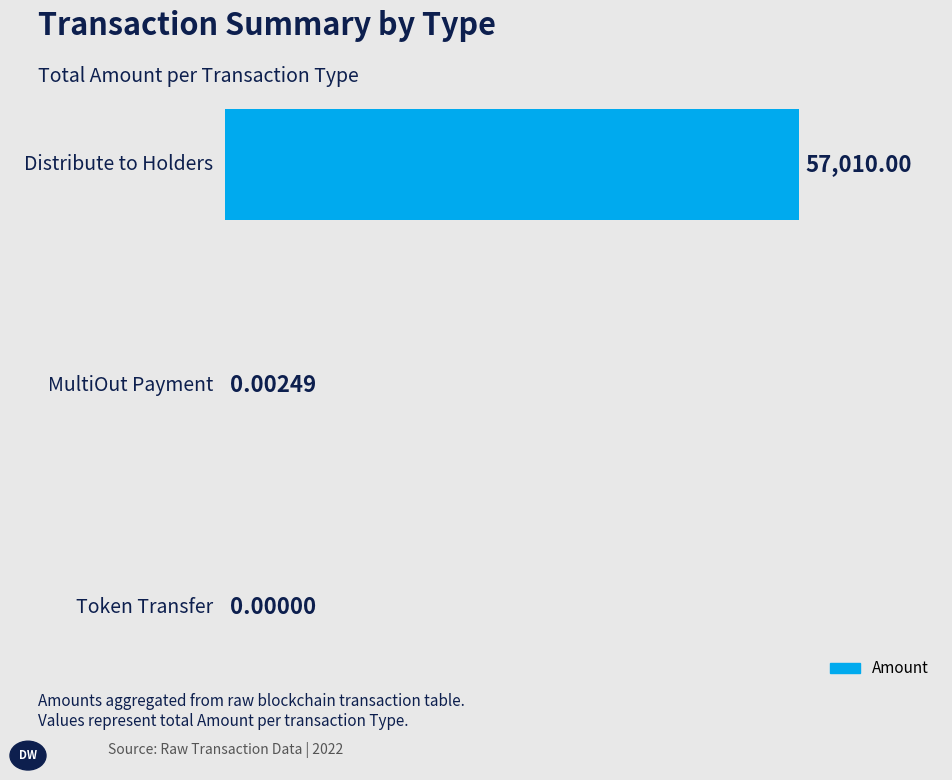

Are the bars horizontal?

Yes